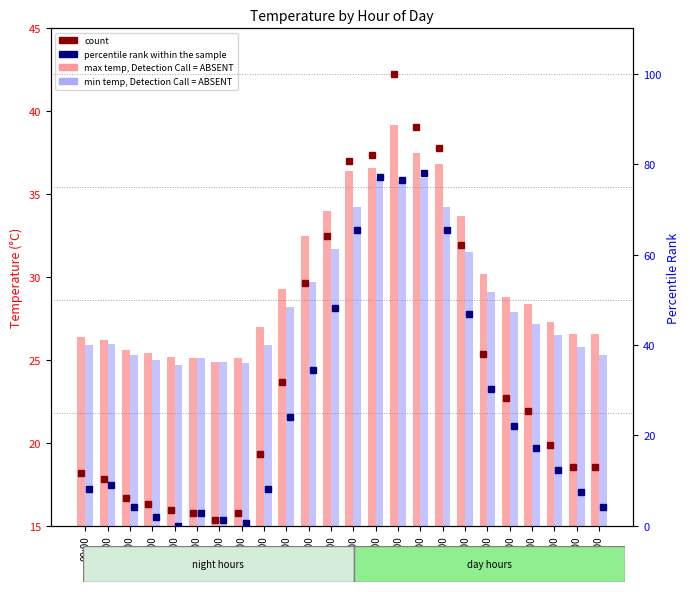

True or false: percentile rank within the sample has a value of 8.3 at 08:00.

True